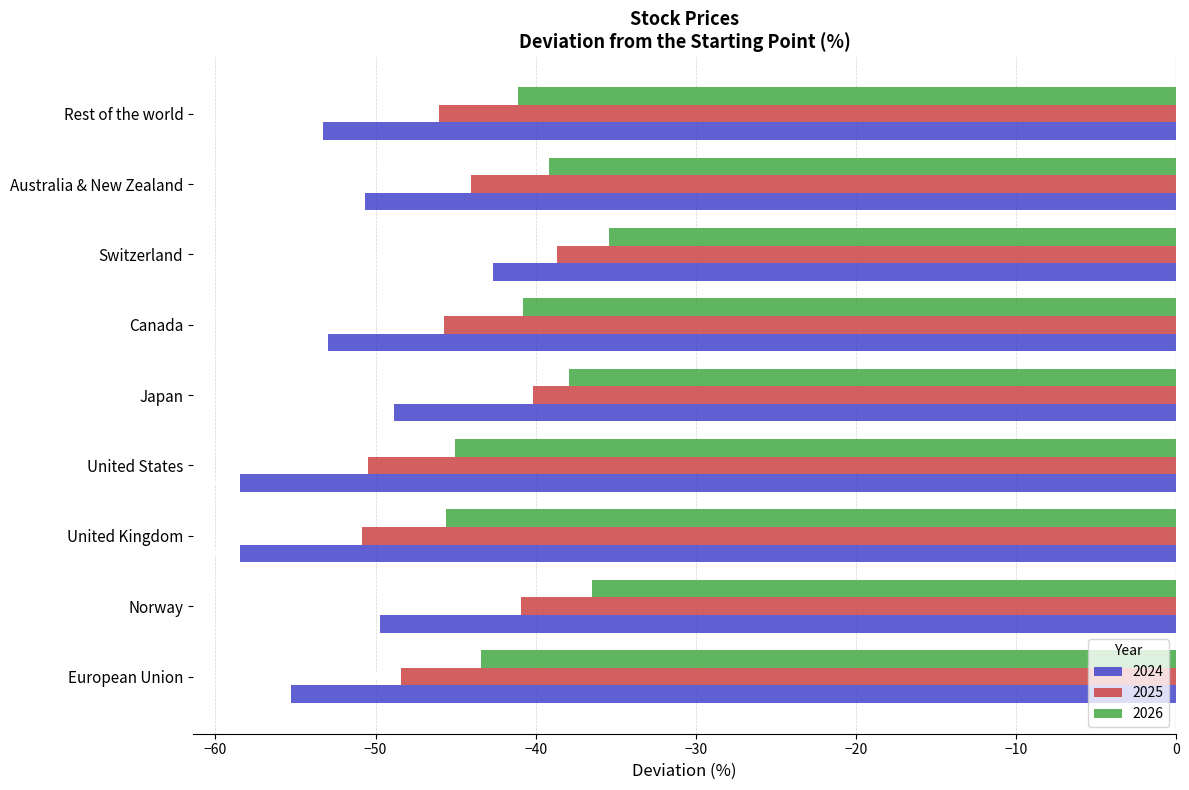

Is the value of 2024 at European Union greater than the value of 2026 at Rest of the world?

No